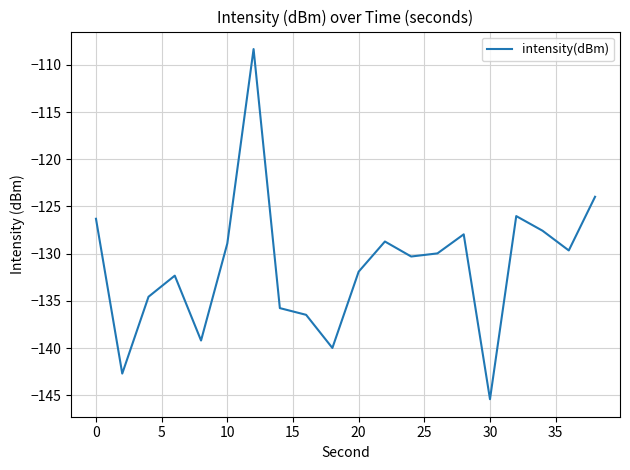

What is the greatest value displayed?

-108.3